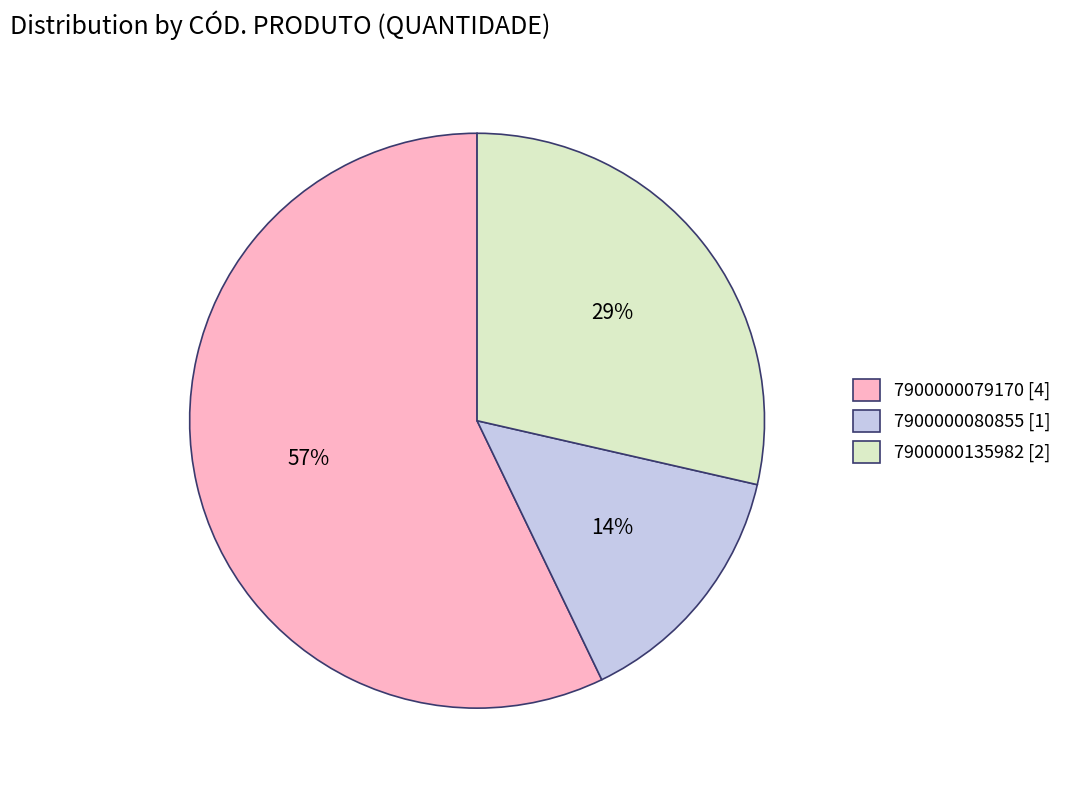

Which slice is the smallest?

7900000080855